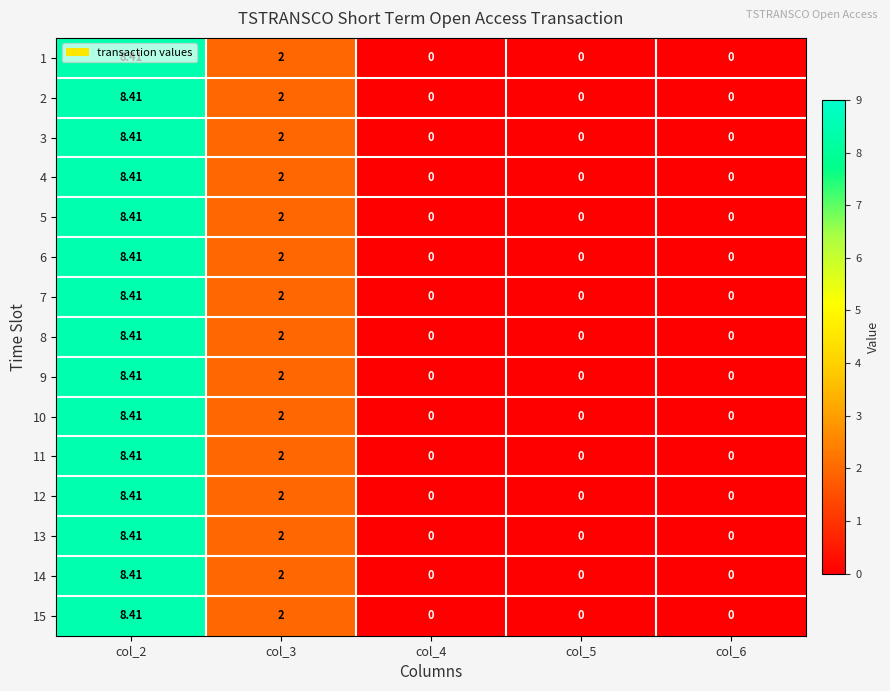

Is the value of 9 at col_2 greater than the value of 13 at col_5?

Yes